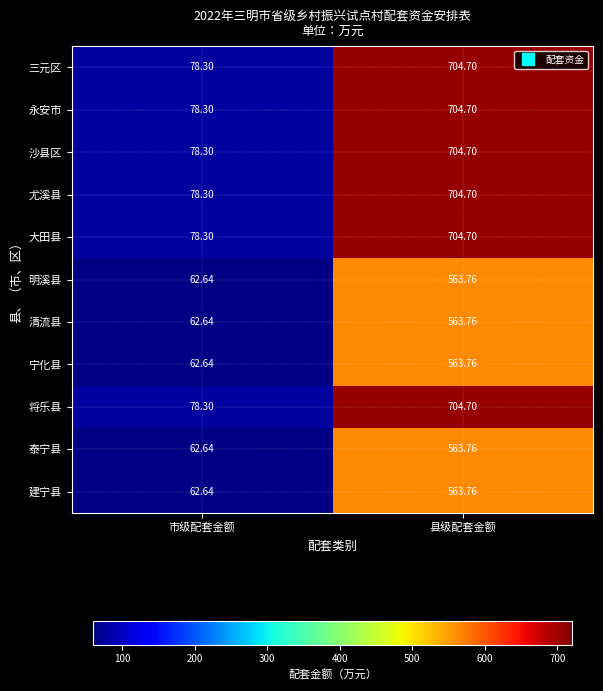

List the labels in order of 沙县区 value, largest first.

县级配套金额, 市级配套金额